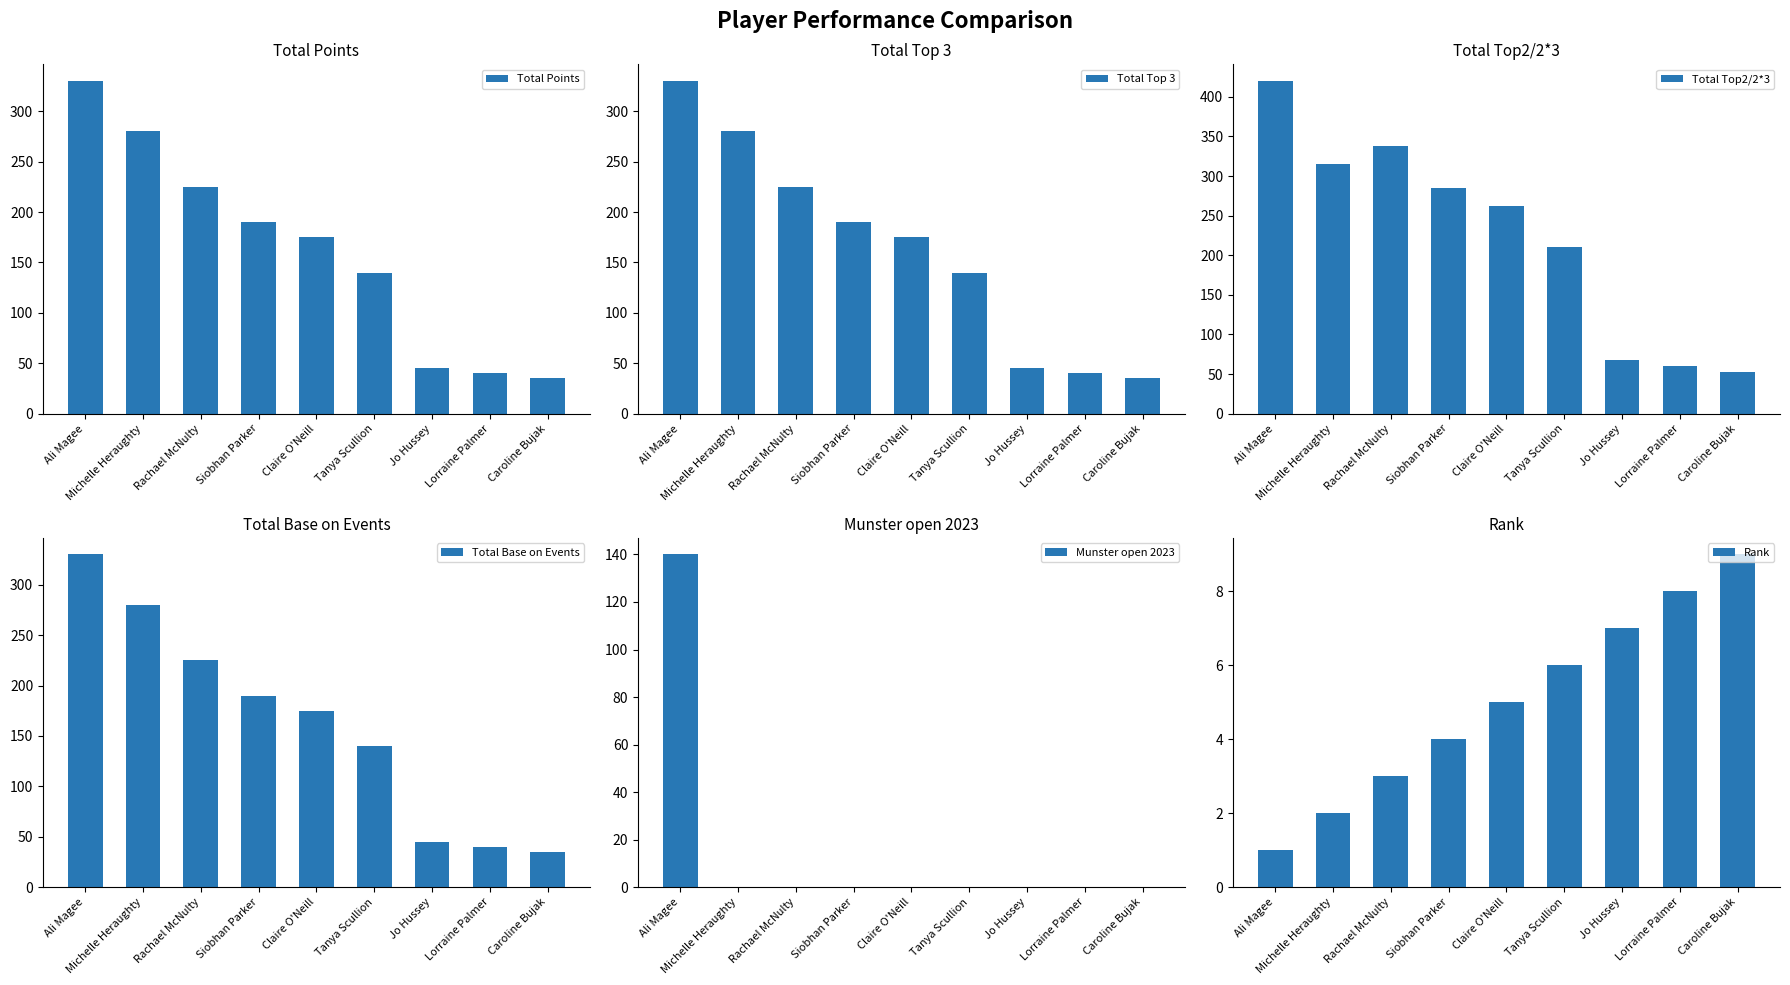

Is the value of Total Top 3 at Michelle Heraughty greater than the value of Rank at Lorraine Palmer?

Yes